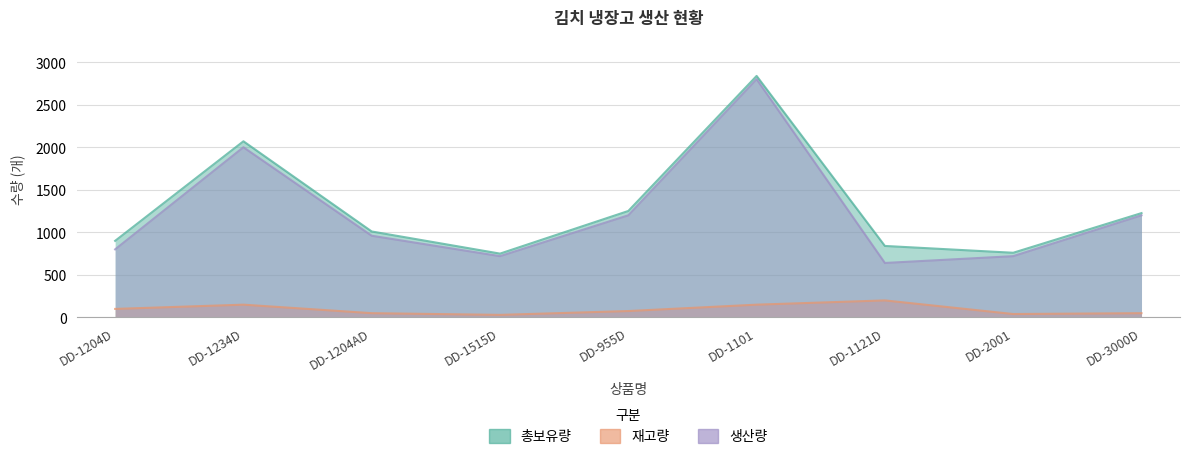

Is it true that 재고량 equals 169 at DD-1204D?

False